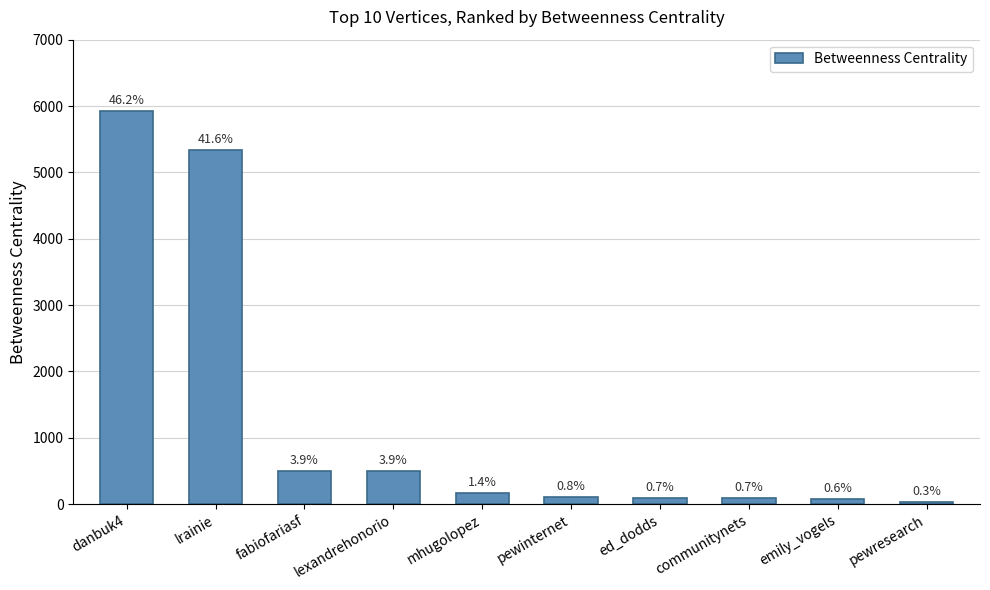

Rank the categories by value from highest to lowest.

danbuk4, lrainie, fabiofariasf, lexandrehonorio, mhugolopez, pewinternet, ed_dodds, communitynets, emily_vogels, pewresearch